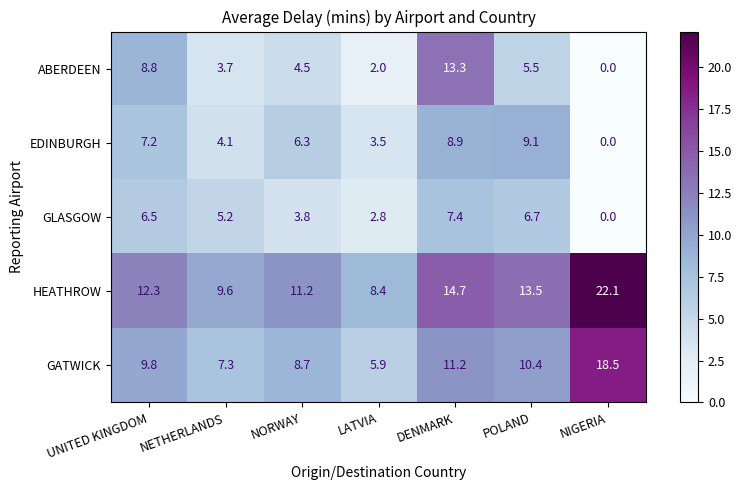

Which series has the widest spread of values?

HEATHROW